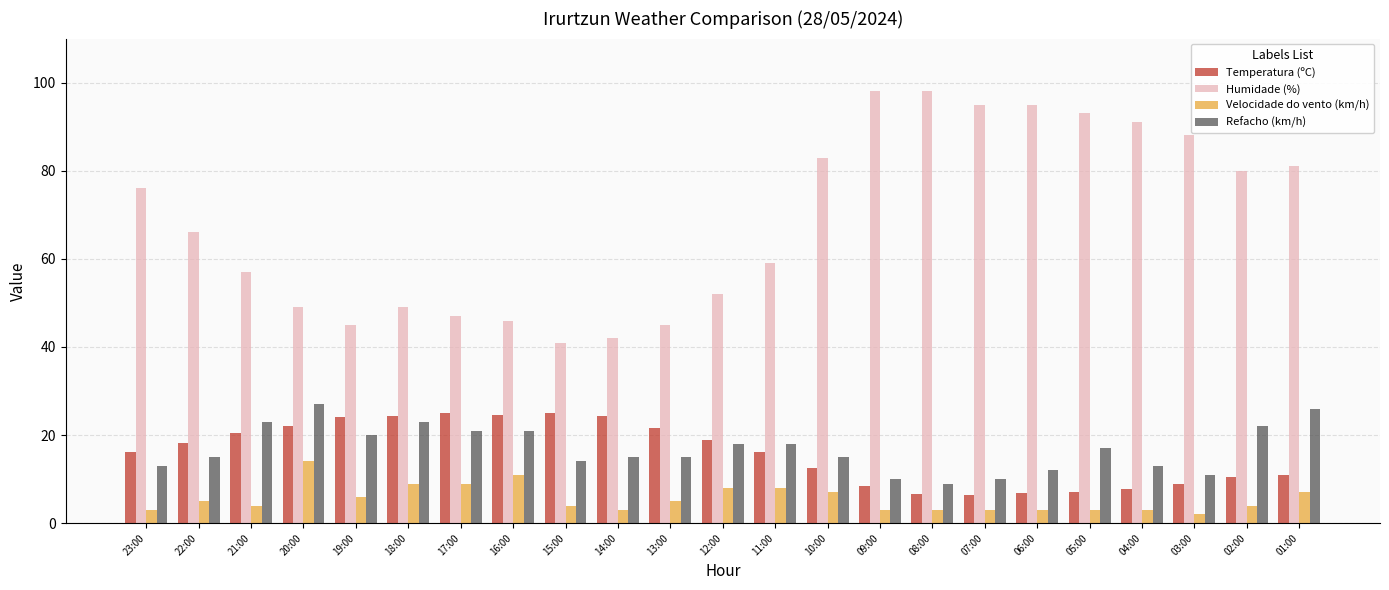

What are all the series names shown in the legend?

Temperatura (ºC), Humidade (%), Velocidade do vento (km/h), Refacho (km/h)